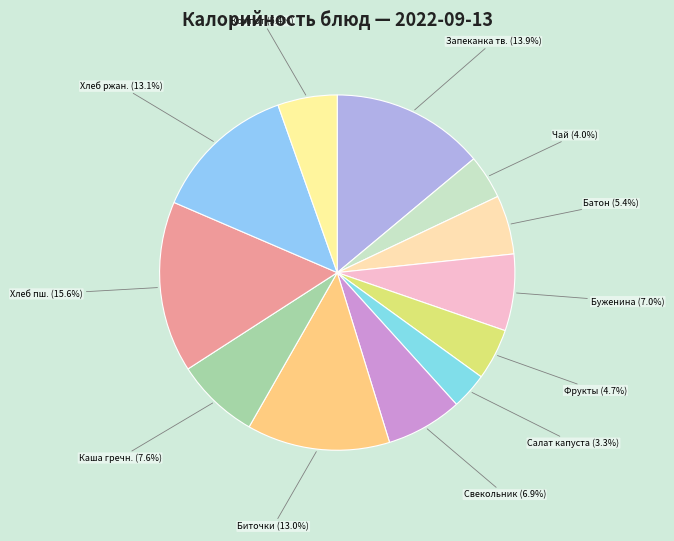

How many segments does this pie chart have?

12